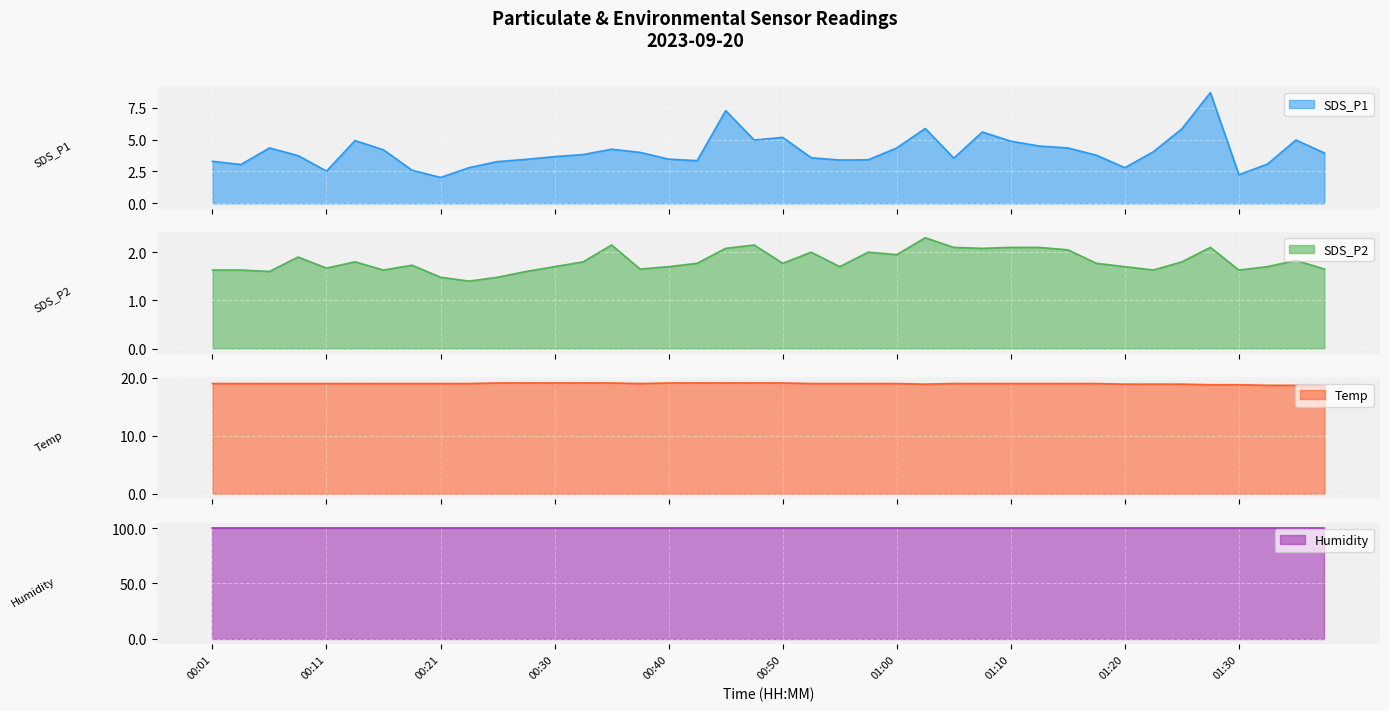

How many categories are shown in the chart?

40